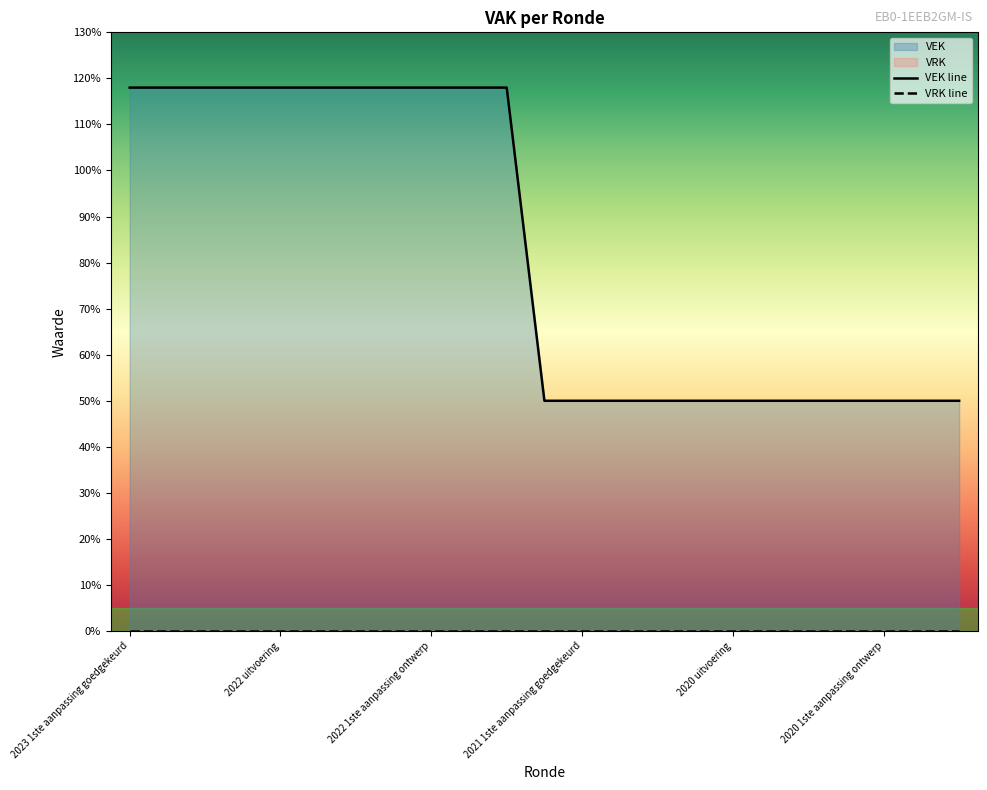

Reading left to right, extract all data points from this chart.

118	118	118	118	118	118	118	118	118	118	118	50	50	50	50	50	50	50	50	50	50	50	50